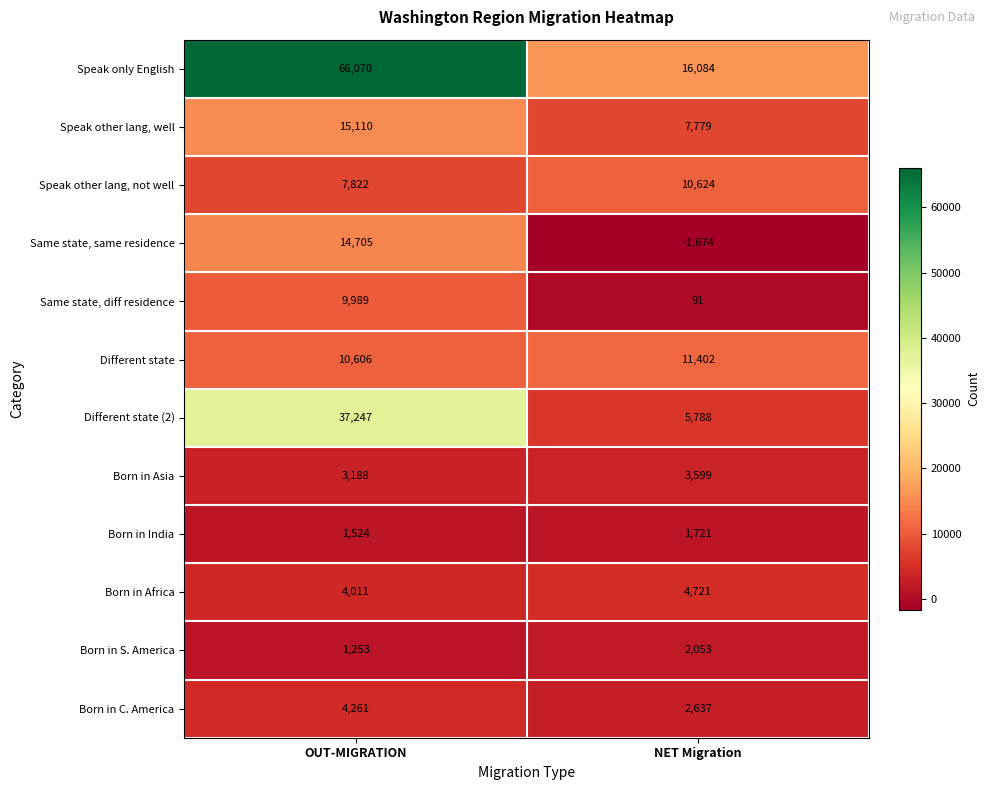

Which series has the largest total across all categories?

Speak only English